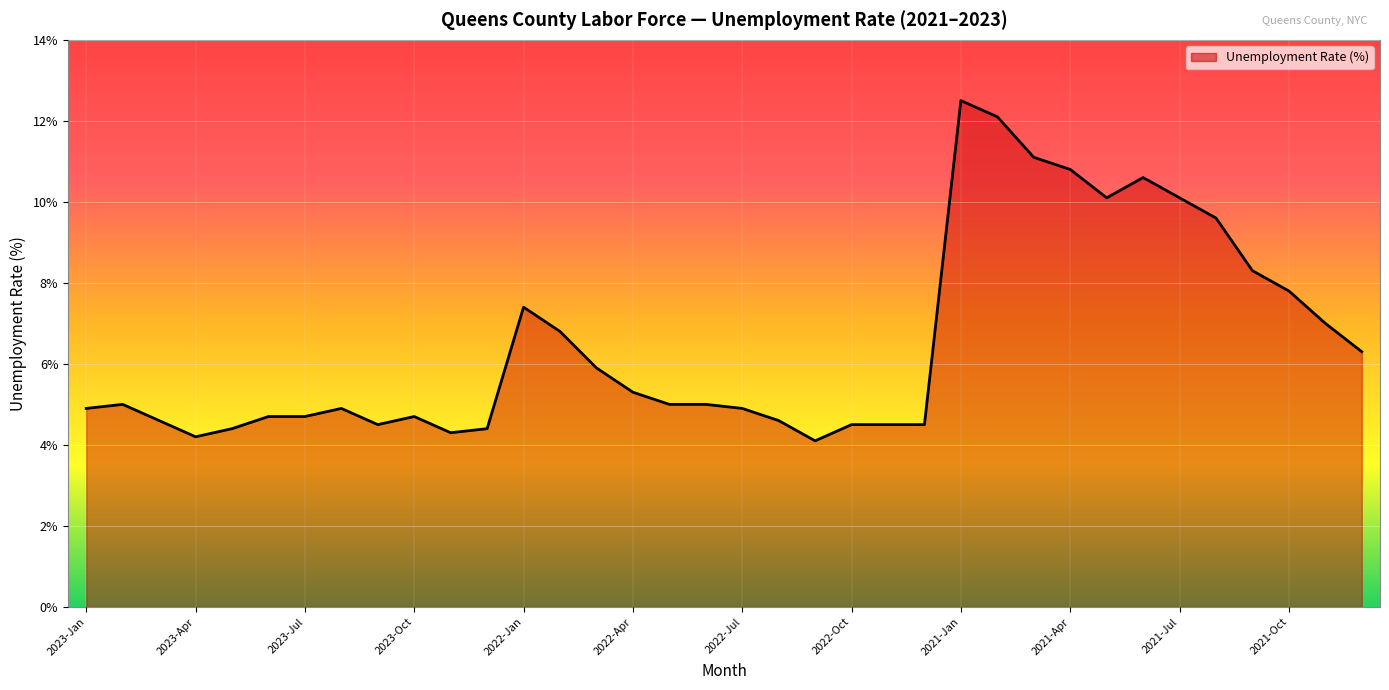

What is the maximum value shown in the chart?

12.5